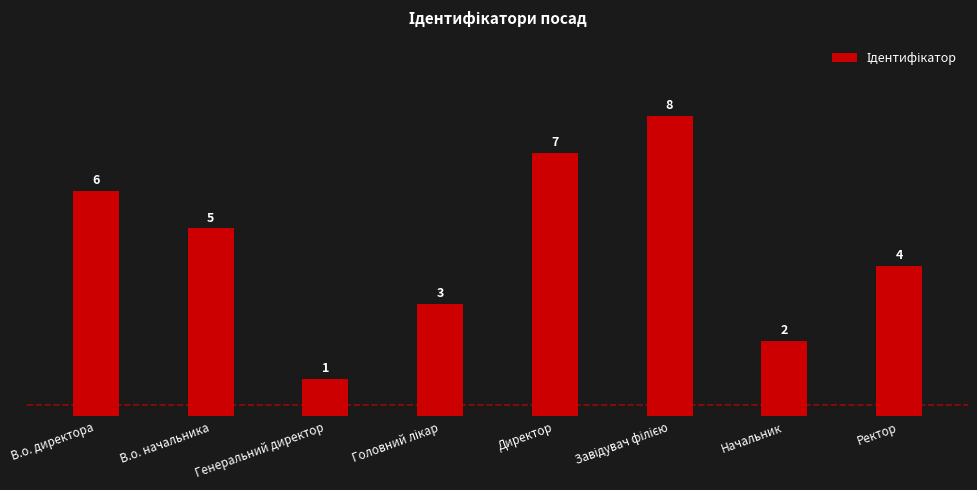

Between В.о. начальника and В.о. директора, which is larger?

В.о. директора